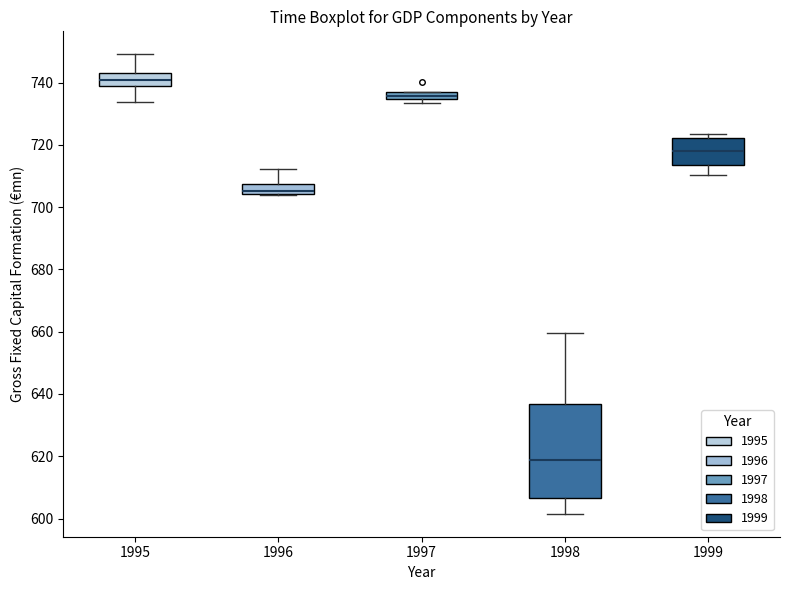

Comparing the boxes themselves (not the whiskers), which one is the tallest?

1998